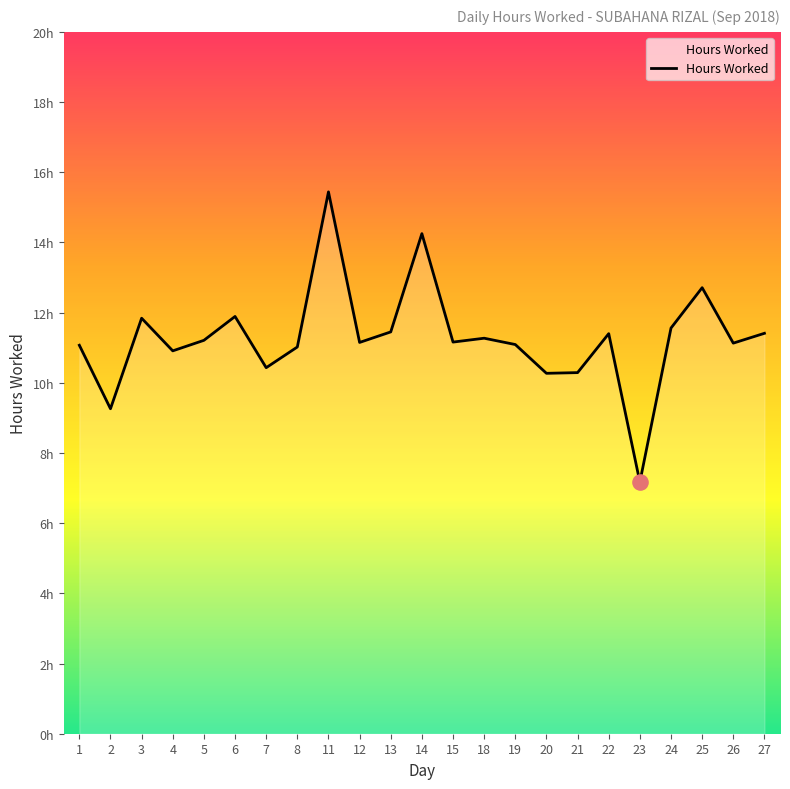

What is the ratio of the value at 3 to the value at 20?

1.2